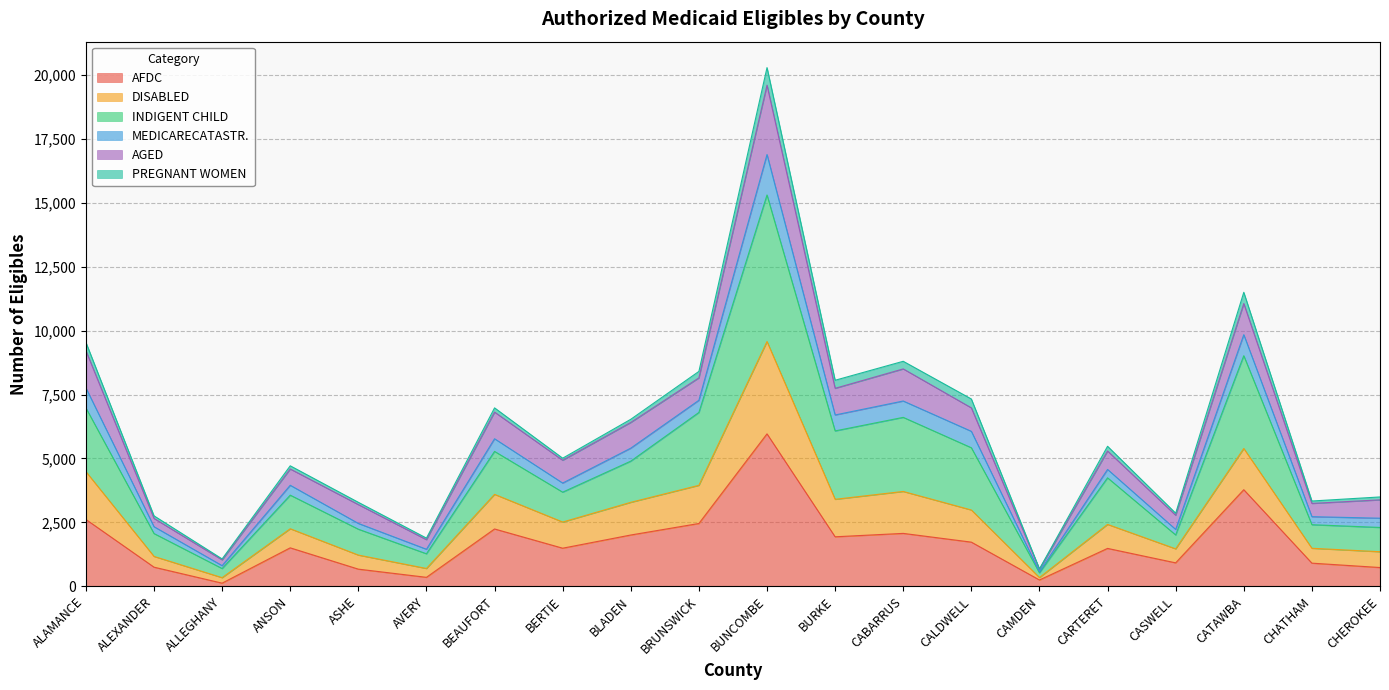

True or false: MEDICARECATASTR. has more than 2 interior local peaks.

True